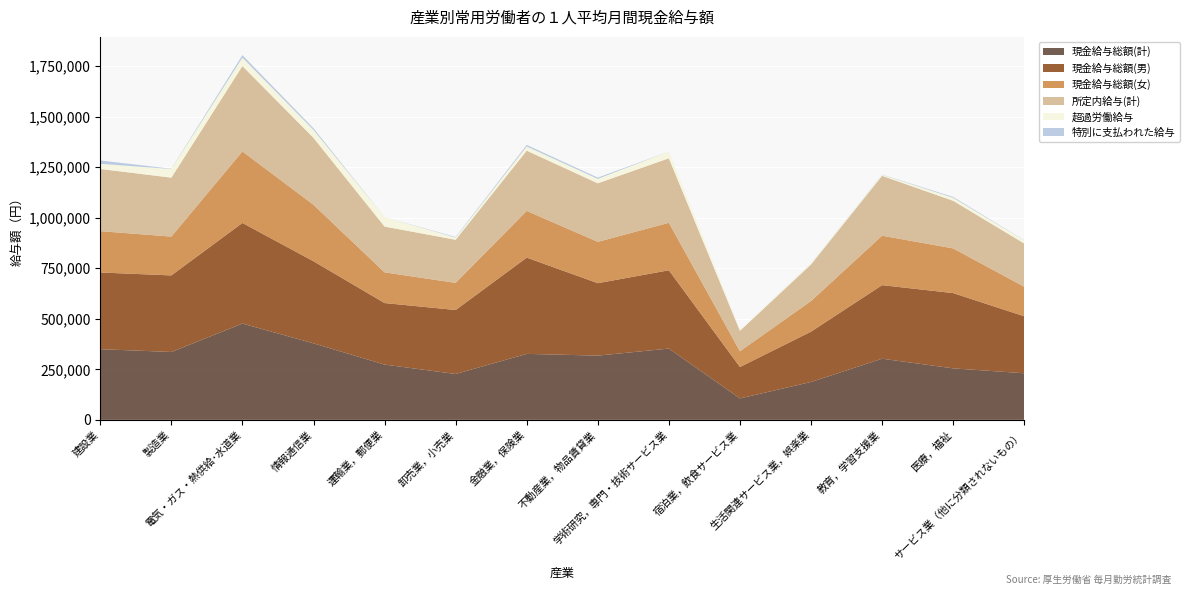

Reading right to left, what are all the values shown in this chart?

現金給与総額(計): サービス業（他に分類されないもの）=230519	医療，福祉=254730	教育，学習支援業=302482	生活関連サービス業，娯楽業=187249	宿泊業，飲食サービス業=106146	学術研究，専門・技術サービス業=352633	不動産業，物品賃貸業=317735	金融業，保険業=326411	卸売業，小売業=226858	運輸業，郵便業=273469	情報通信業=378462	電気・ガス・熱供給･水道業=476356	製造業=335729	建設業=349608
現金給与総額(男): サービス業（他に分類されないもの）=281888	医療，福祉=372224	教育，学習支援業=363817	生活関連サービス業，娯楽業=248988	宿泊業，飲食サービス業=155307	学術研究，専門・技術サービス業=387173	不動産業，物品賃貸業=358312	金融業，保険業=475999	卸売業，小売業=316460	運輸業，郵便業=304275	情報通信業=406010	電気・ガス・熱供給･水道業=497599	製造業=378726	建設業=379340
現金給与総額(女): サービス業（他に分類されないもの）=145928	医療，福祉=221043	教育，学習支援業=244517	生活関連サービス業，娯楽業=151418	宿泊業，飲食サービス業=77823	学術研究，専門・技術サービス業=234755	不動産業，物品賃貸業=204460	金融業，保険業=231073	卸売業，小売業=134163	運輸業，郵便業=151792	情報通信業=279325	電気・ガス・熱供給･水道業=353726	製造業=191952	建設業=204411
所定内給与(計): サービス業（他に分類されないもの）=214028	医療，福祉=235455	教育，学習支援業=296377	生活関連サービス業，娯楽業=181030	宿泊業，飲食サービス業=101060	学術研究，専門・技術サービス業=319258	不動産業，物品賃貸業=289516	金融業，保険業=297956	卸売業，小売業=213192	運輸業，郵便業=226576	情報通信業=331076	電気・ガス・熱供給･水道業=422442	製造業=291618	建設業=307602
超過労働給与: サービス業（他に分類されないもの）=15614	医療，福祉=14812	教育，学習支援業=4926	生活関連サービス業，娯楽業=5782	宿泊業，飲食サービス業=4996	学術研究，専門・技術サービス業=33292	不動産業，物品賃貸業=21990	金融業，保険業=20853	卸売業，小売業=10765	運輸業，郵便業=46861	情報通信業=39285	電気・ガス・熱供給･水道業=41372	製造業=42719	建設業=25469
特別に支払われた給与: サービス業（他に分類されないもの）=877	医療，福祉=4463	教育，学習支援業=1179	生活関連サービス業，娯楽業=437	宿泊業，飲食サービス業=90	学術研究，専門・技術サービス業=83	不動産業，物品賃貸業=6229	金融業，保険業=7602	卸売業，小売業=2901	運輸業，郵便業=32	情報通信業=8101	電気・ガス・熱供給･水道業=12542	製造業=1392	建設業=16537